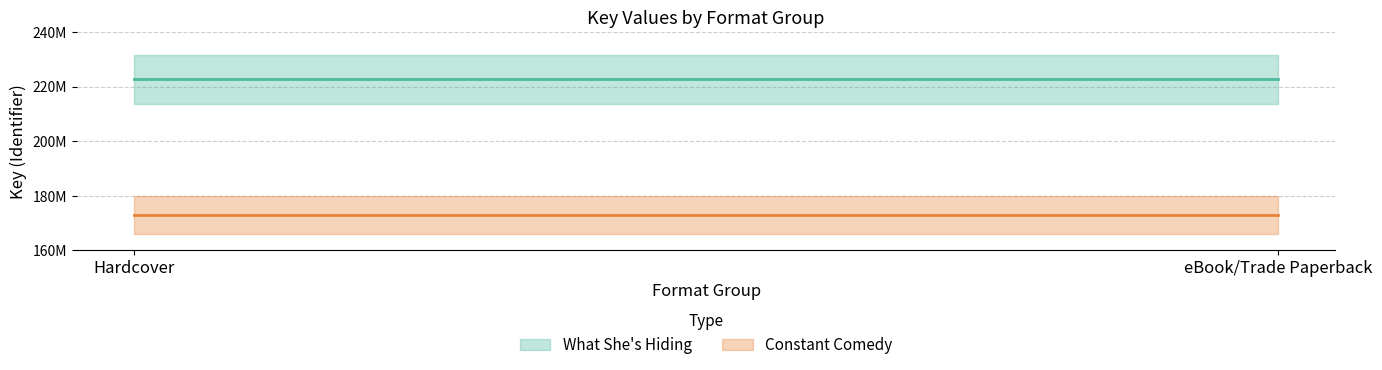

Rank the series by their average value, from highest to lowest.

What She's Hiding, Constant Comedy